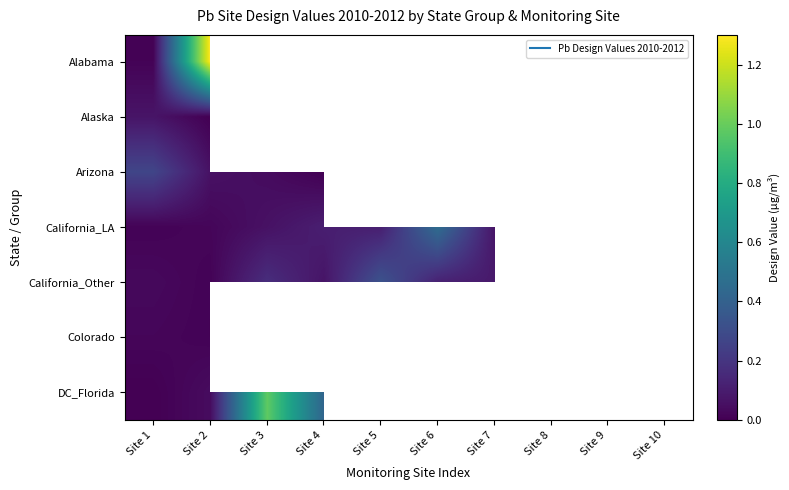

At which label does Alabama reach its peak?

Site 2